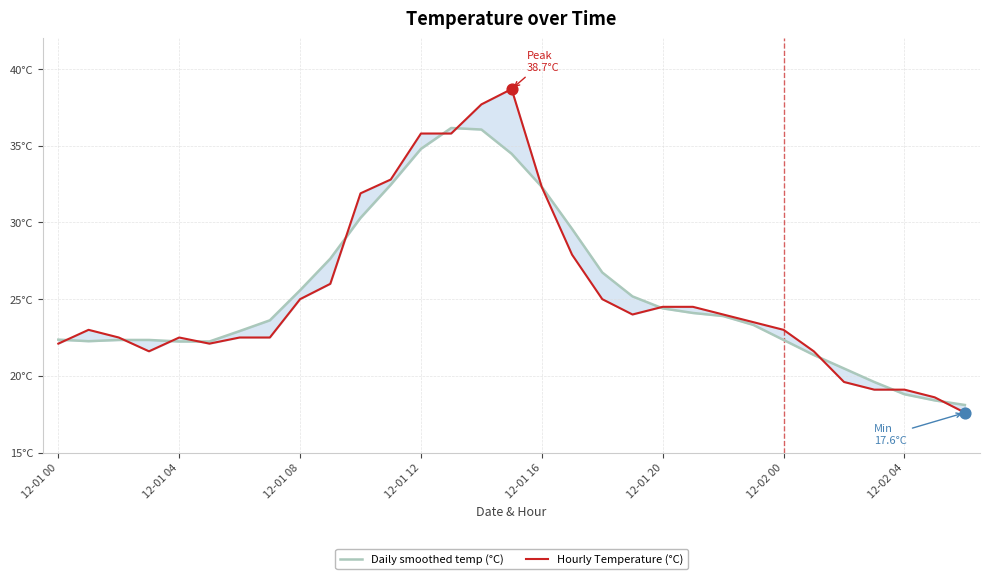

Which series contains the lowest Y value?

Hourly Temperature (°C)